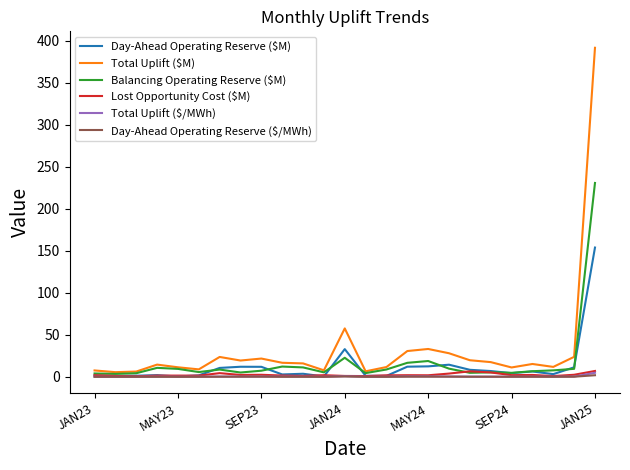

Which series has the widest spread of values?

Total Uplift ($M)